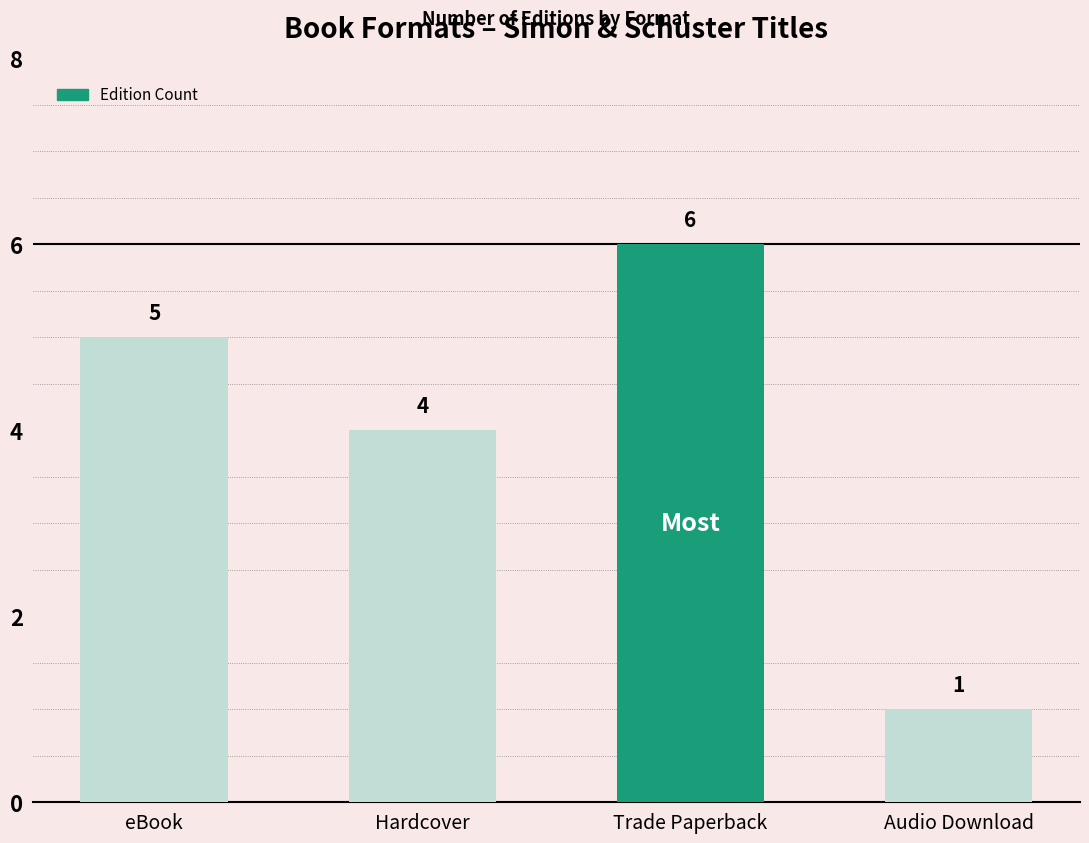

What is the difference between the maximum and minimum values?

5